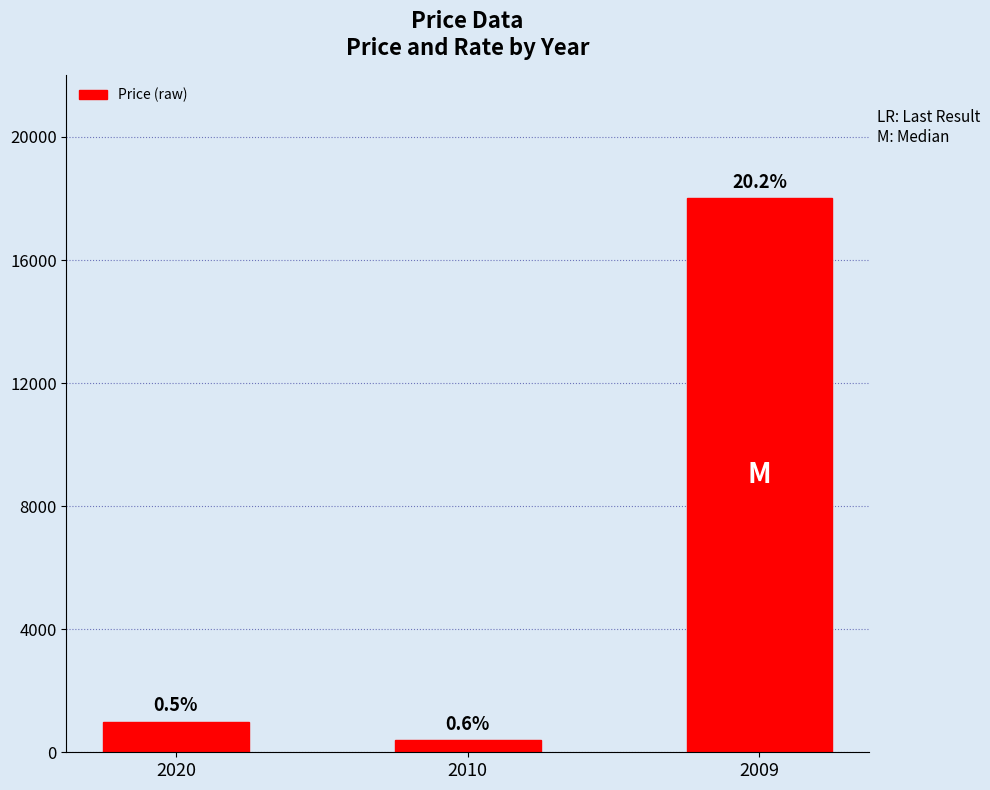

Between 2009 and 2020, which is larger?

2009